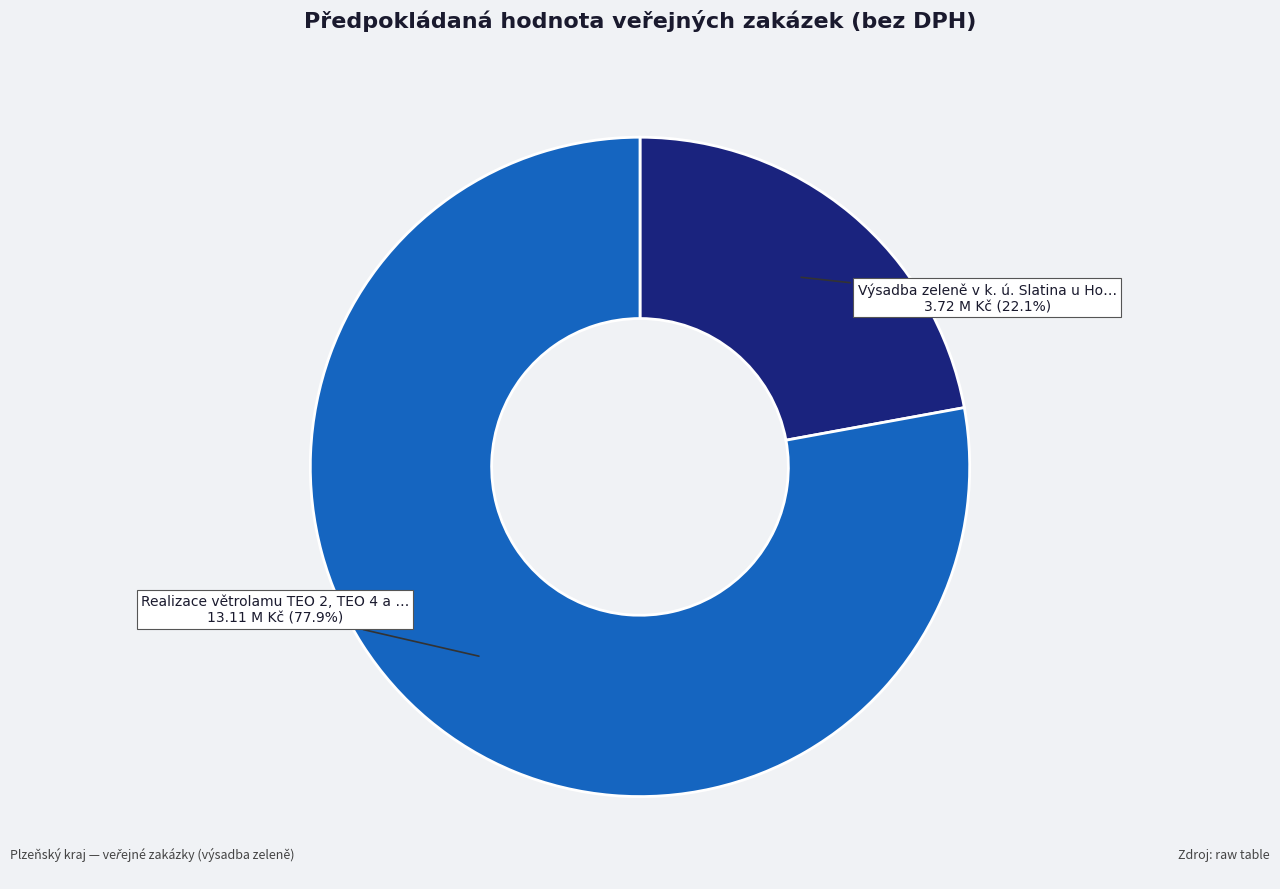

Does any single category account for the majority?

Yes